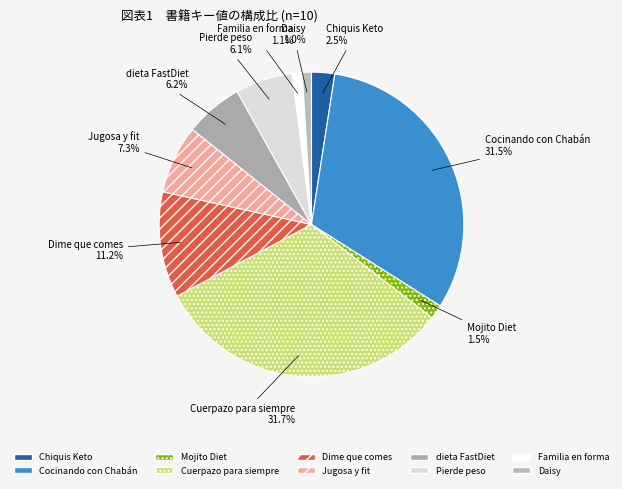

To the nearest percent, what is the average slice percentage?

10%